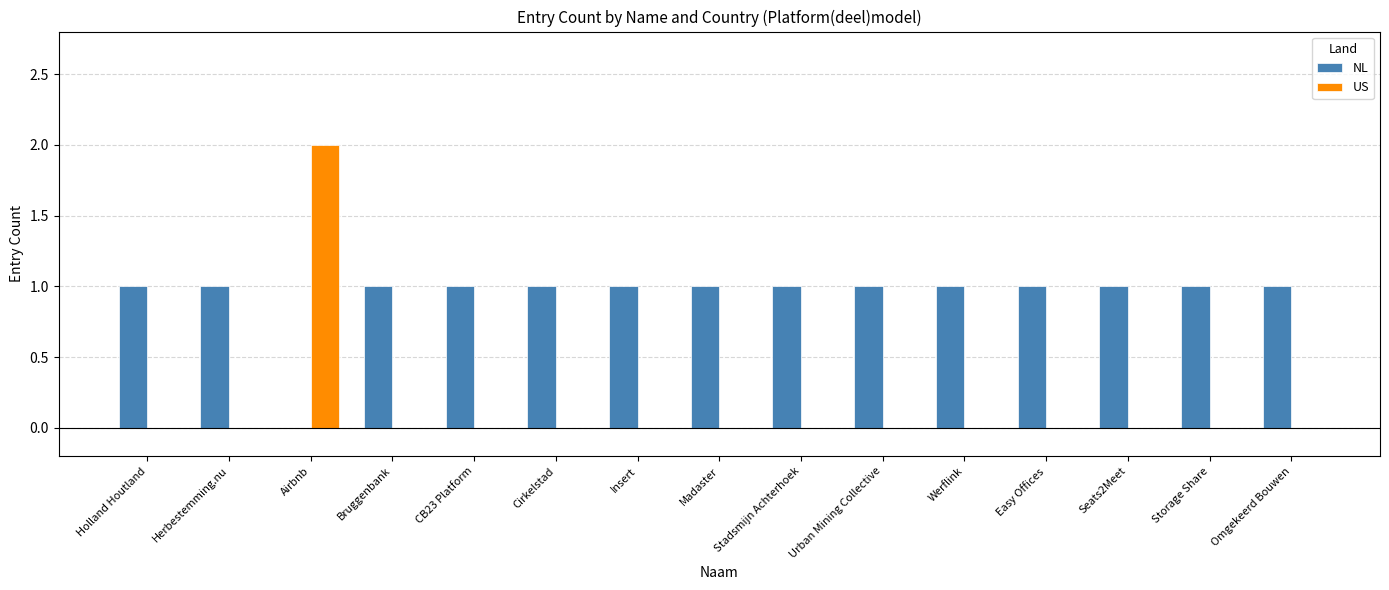

Reading left to right, what are all the values shown in this chart?

NL: Holland Houtland=1	Herbestemming.nu=1	Airbnb=0	Bruggenbank=1	CB23 Platform=1	Cirkelstad=1	Insert=1	Madaster=1	Stadsmijn Achterhoek=1	Urban Mining Collective=1	Werflink=1	Easy Offices=1	Seats2Meet=1	Storage Share=1	Omgekeerd Bouwen=1
US: Holland Houtland=0	Herbestemming.nu=0	Airbnb=2	Bruggenbank=0	CB23 Platform=0	Cirkelstad=0	Insert=0	Madaster=0	Stadsmijn Achterhoek=0	Urban Mining Collective=0	Werflink=0	Easy Offices=0	Seats2Meet=0	Storage Share=0	Omgekeerd Bouwen=0